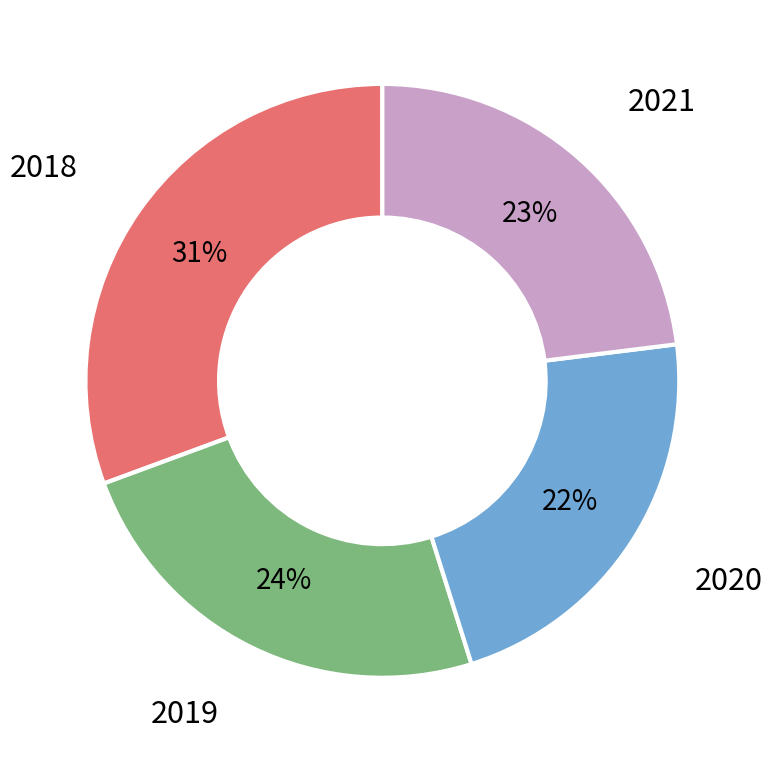

To the nearest percent, what is the average slice percentage?

25%